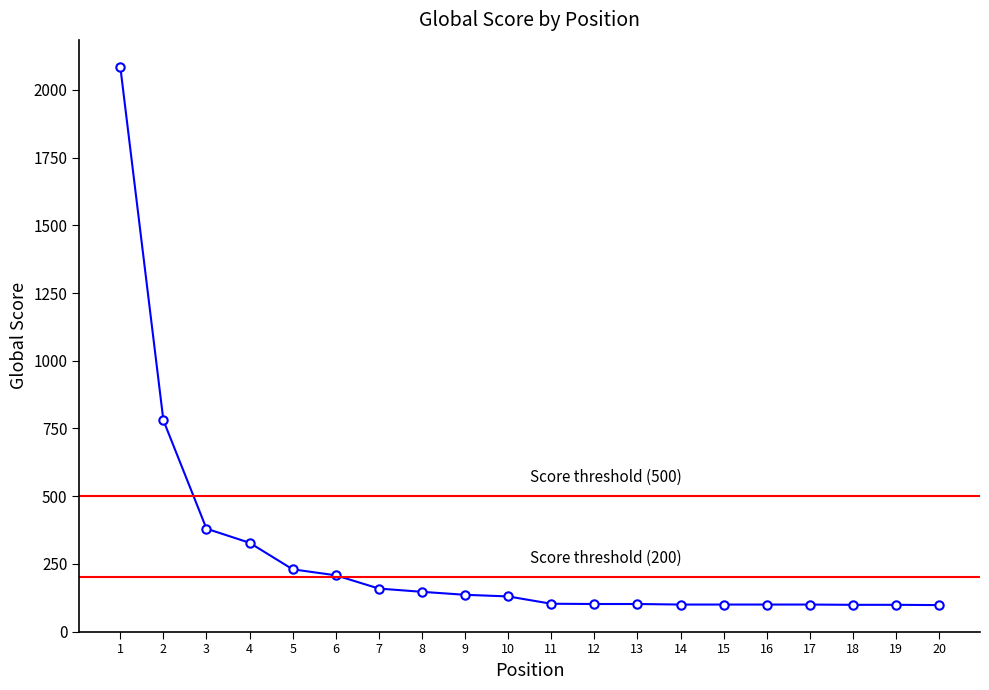

How many data points does each series have?

20